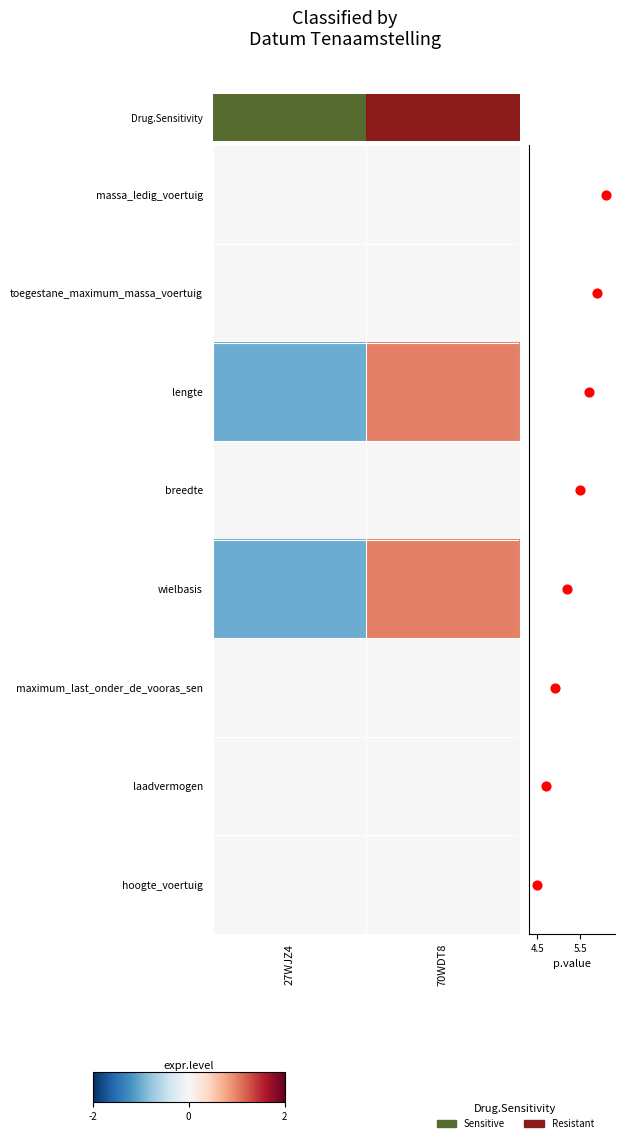

What is the difference between the highest and lowest values at 27WJZ4?

1